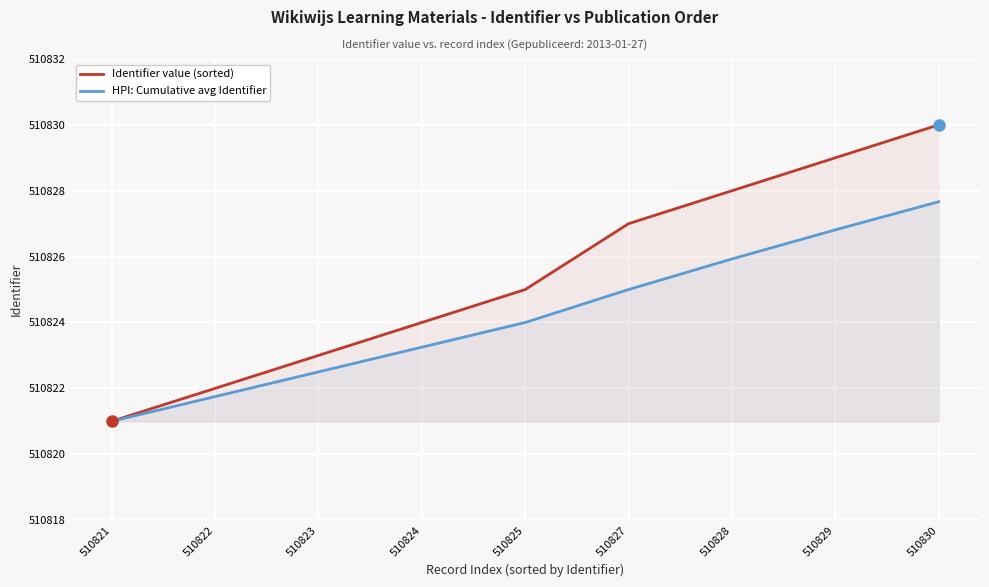

What is the sum of the Identifier value (sorted) values at 510822 and 510821?

1021643.0